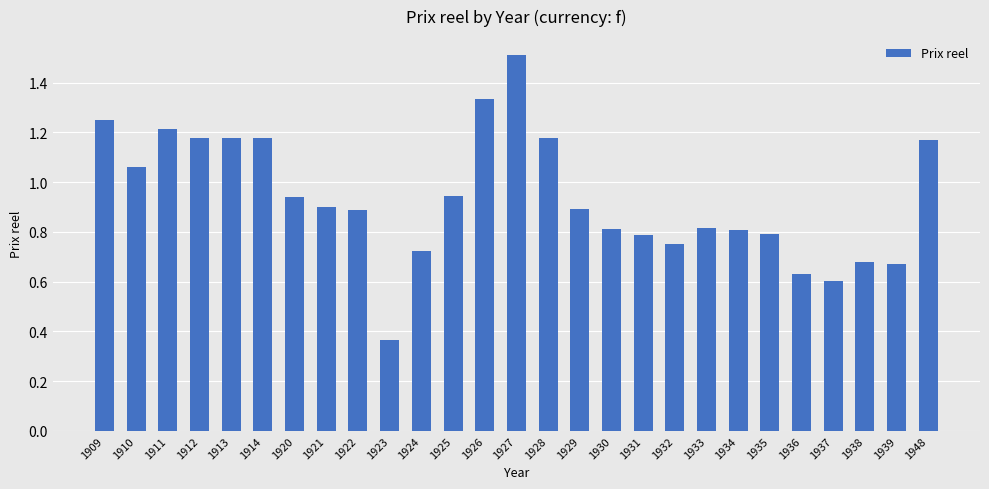

Is it true that the value at 1920 is 0.9?

True